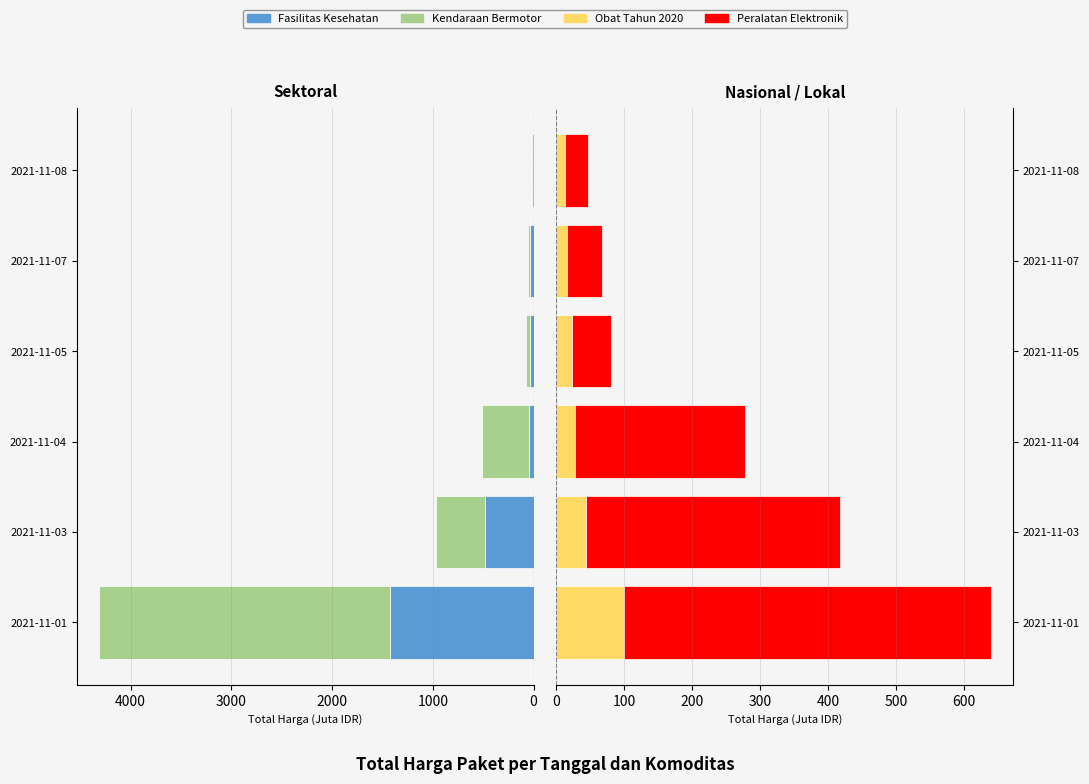

What is the highest value of the Kendaraan Bermotor series?

2892.1